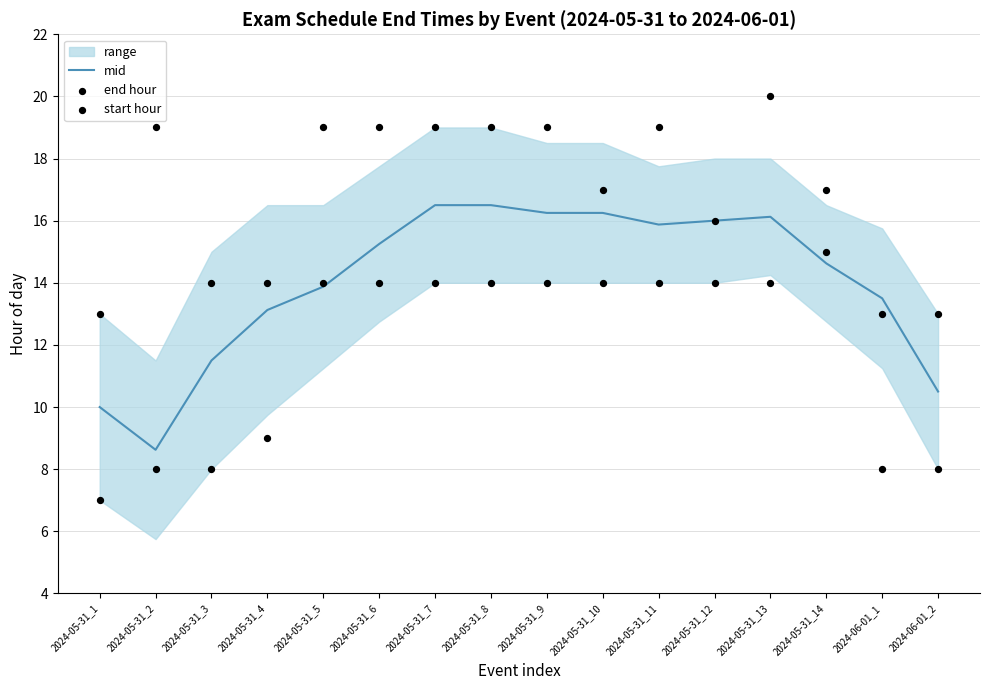

At which category is the sum across all series the highest?

2024-05-31_13